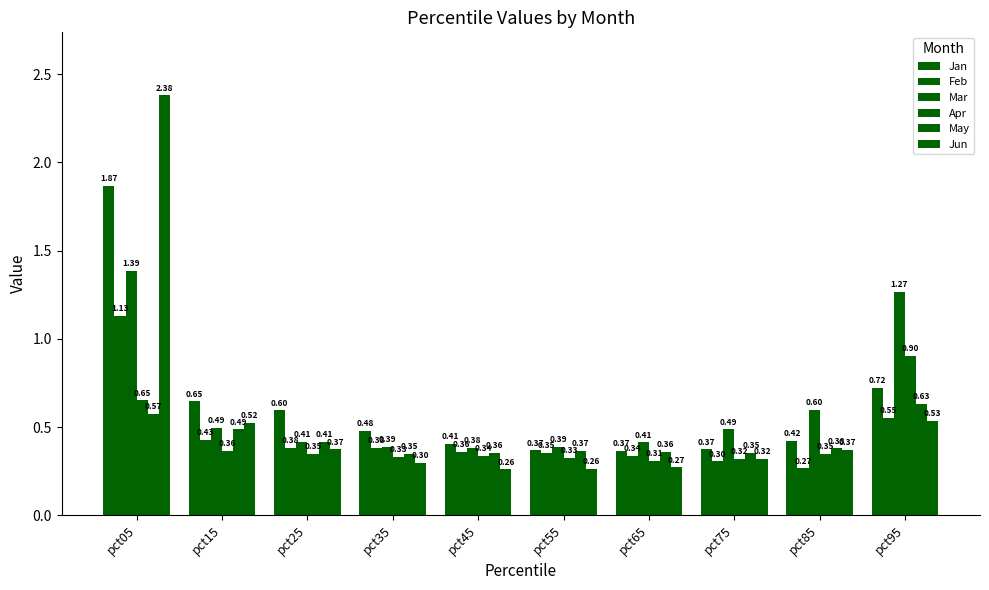

What is the lowest value of the Apr series?

0.3